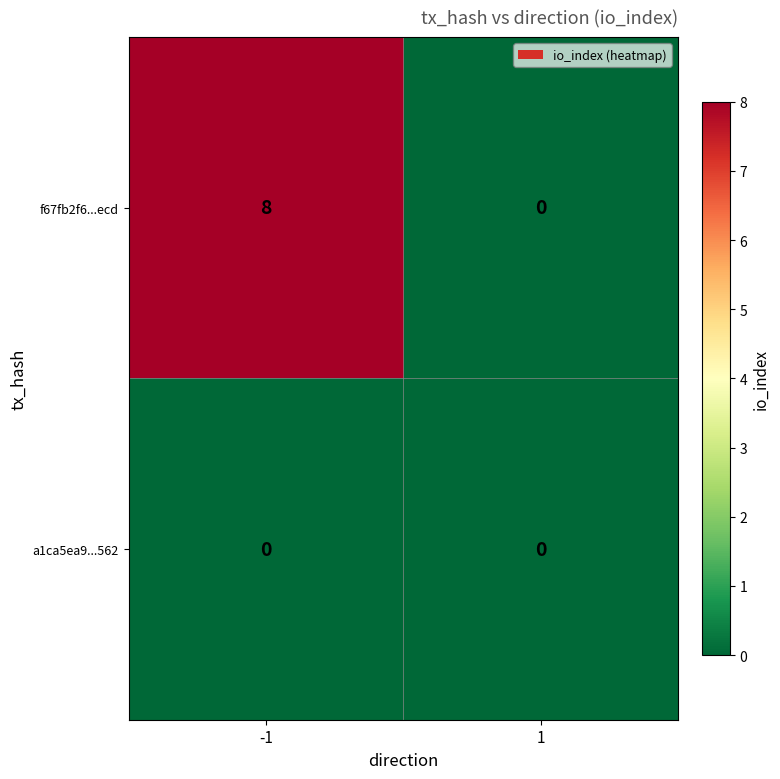

Which series has the widest spread of values?

f67fb2f6...ecd